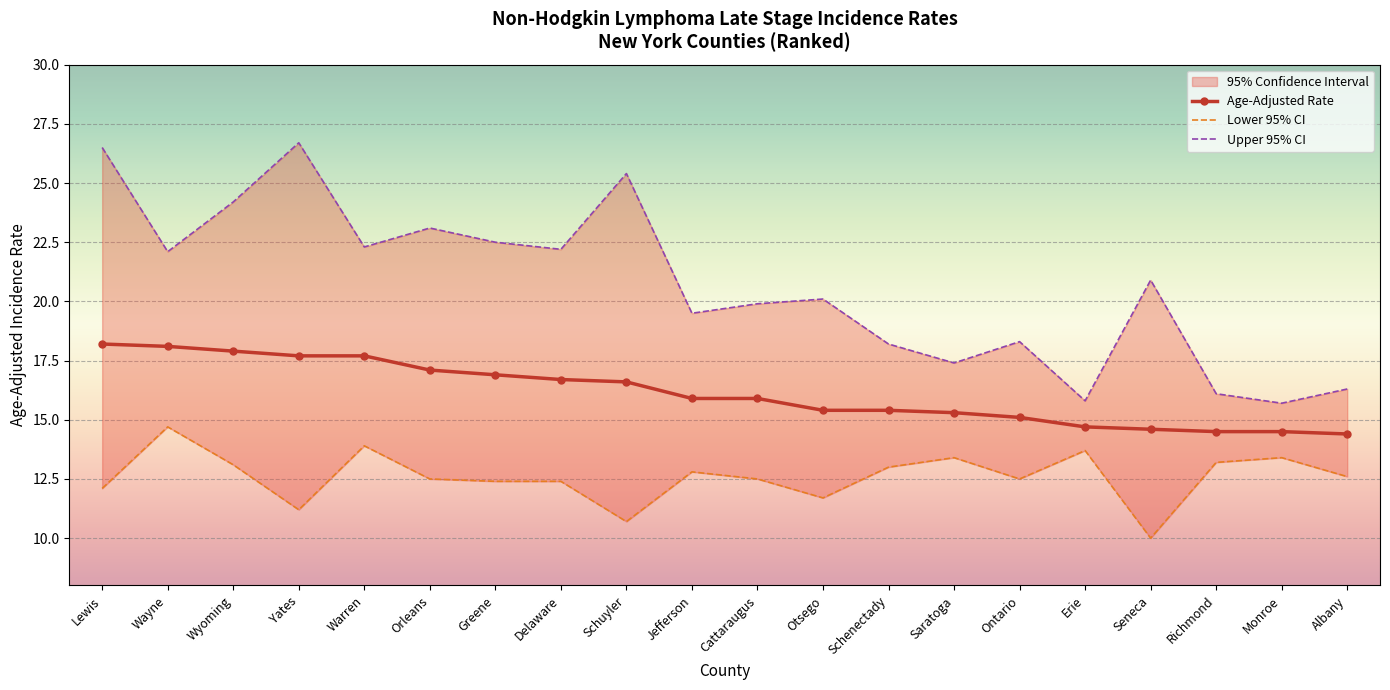

Between Schuyler and Otsego, which series saw the biggest shift?

Upper 95% CI